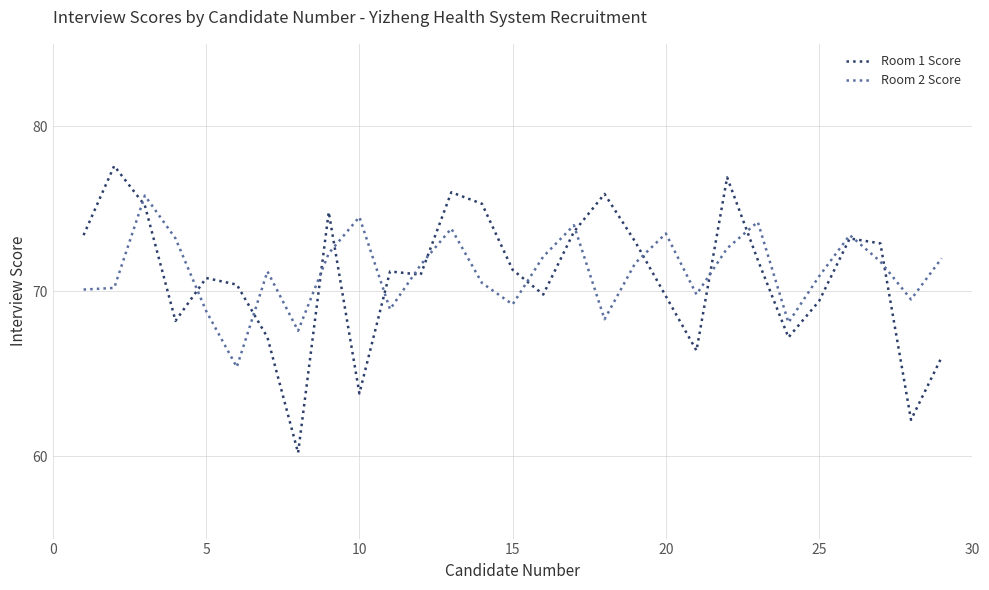

What is the smallest value displayed?

60.2